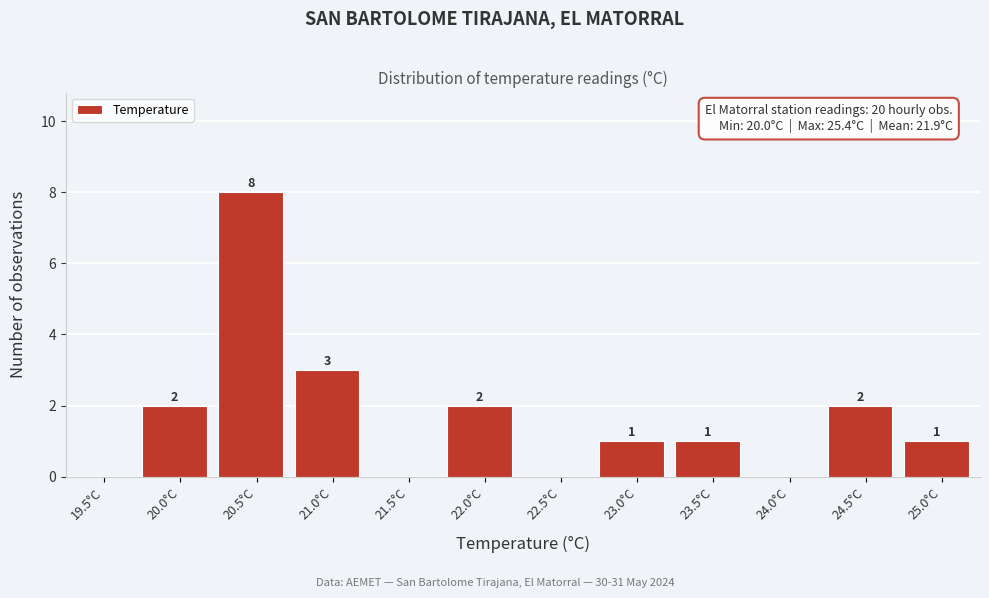

Reading right to left, what are all the values shown in this chart?

25.0°C=1	24.5°C=2	24.0°C=0	23.5°C=1	23.0°C=1	22.5°C=0	22.0°C=2	21.5°C=0	21.0°C=3	20.5°C=8	20.0°C=2	19.5°C=0